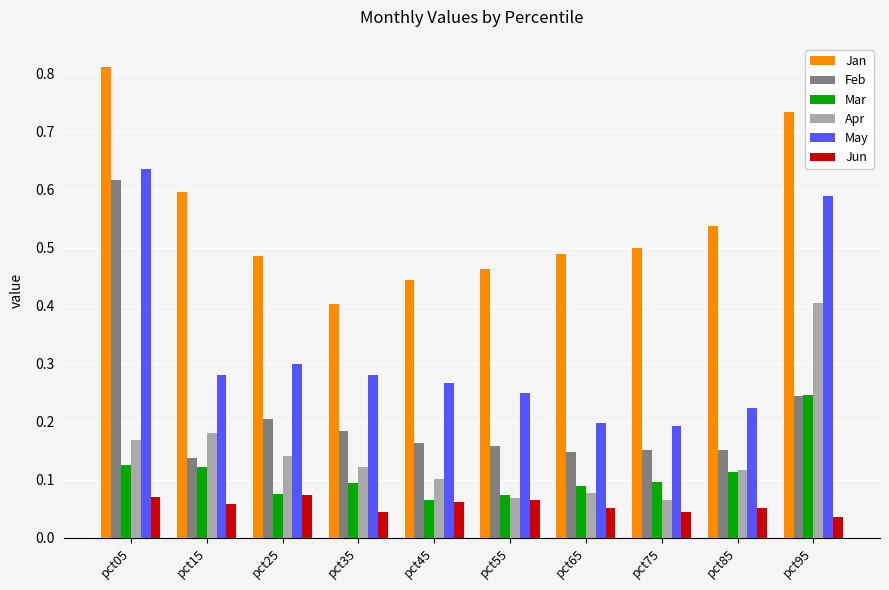

At which category does the chart reach its peak across all series?

pct05